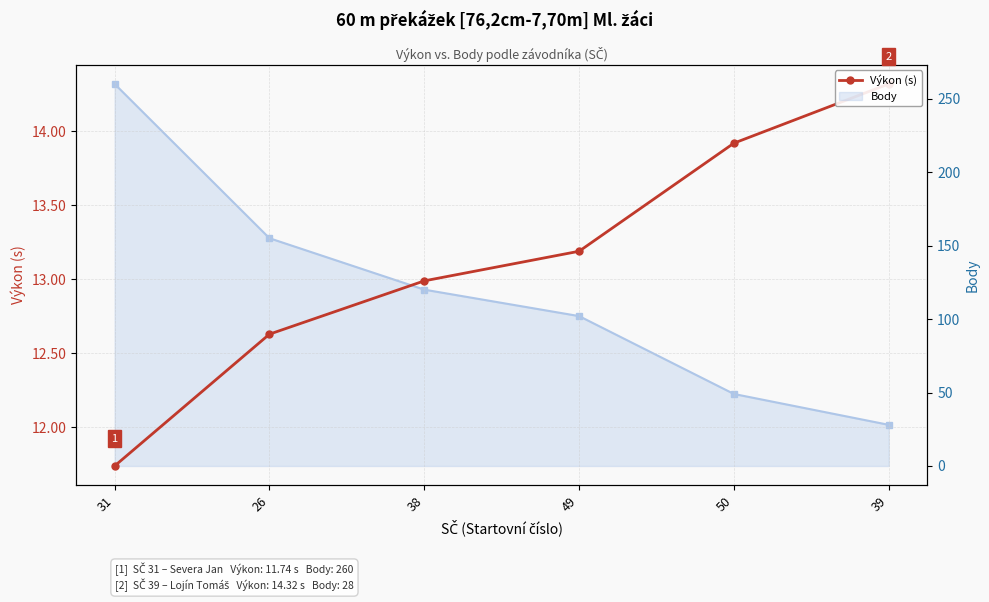

What value does the Výkon (s) series have at 26?

12.6